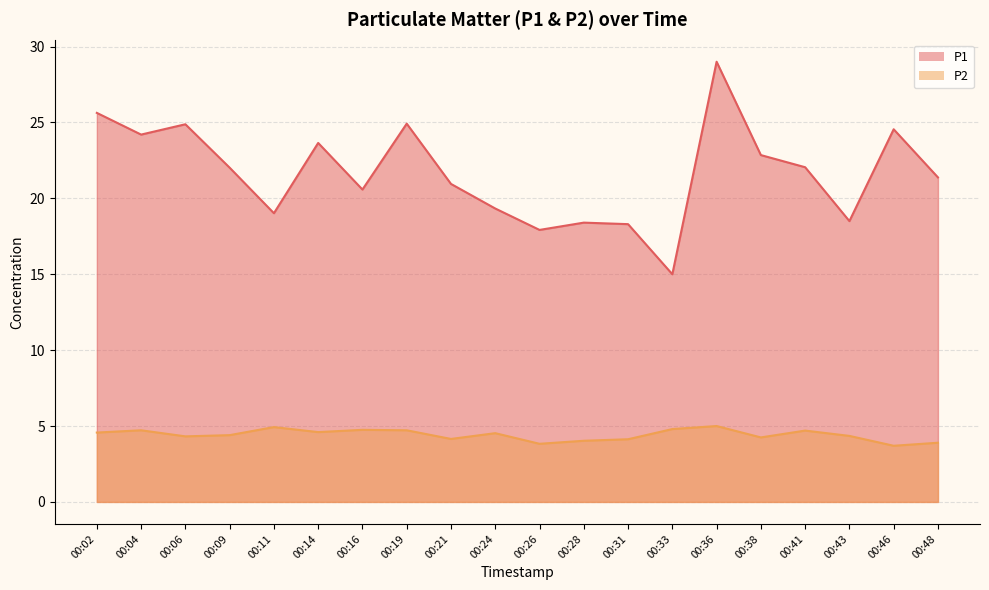

What is the value of the P2 point at the 2nd from the left?

4.7